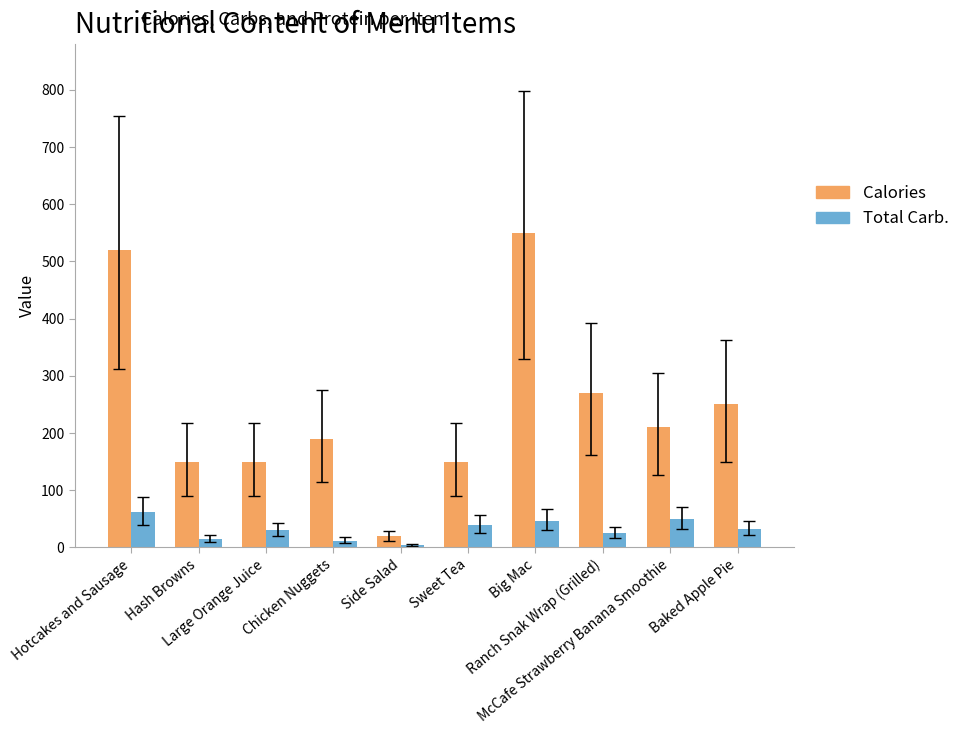

Which series has the largest range (max minus min)?

Calories